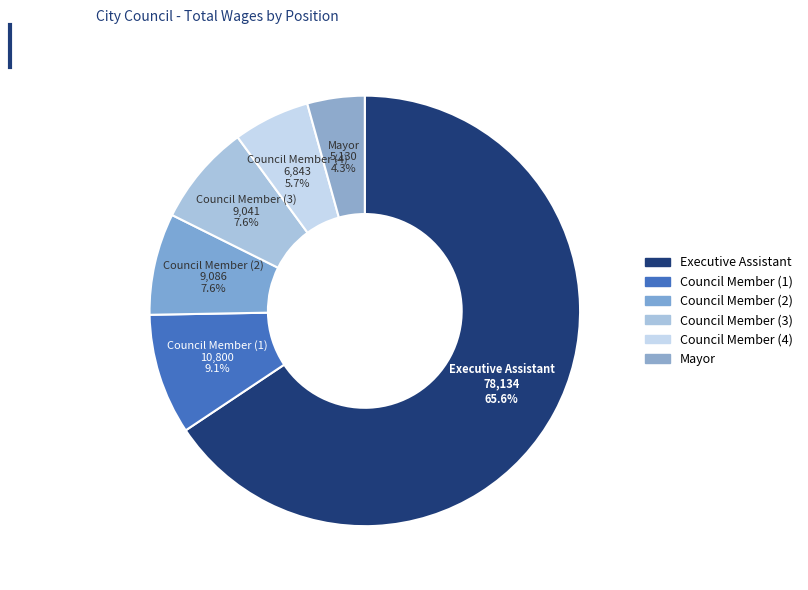

What is the majority slice?

Executive Assistant